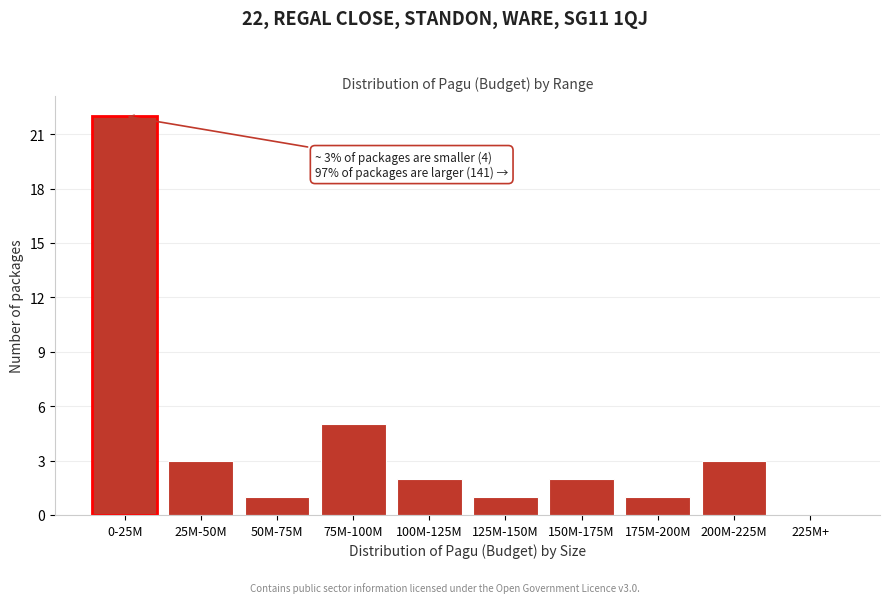

Reading left to right, list all the values displayed in this chart.

0-25M=22	25M-50M=3	50M-75M=1	75M-100M=5	100M-125M=2	125M-150M=1	150M-175M=2	175M-200M=1	200M-225M=3	225M+=0